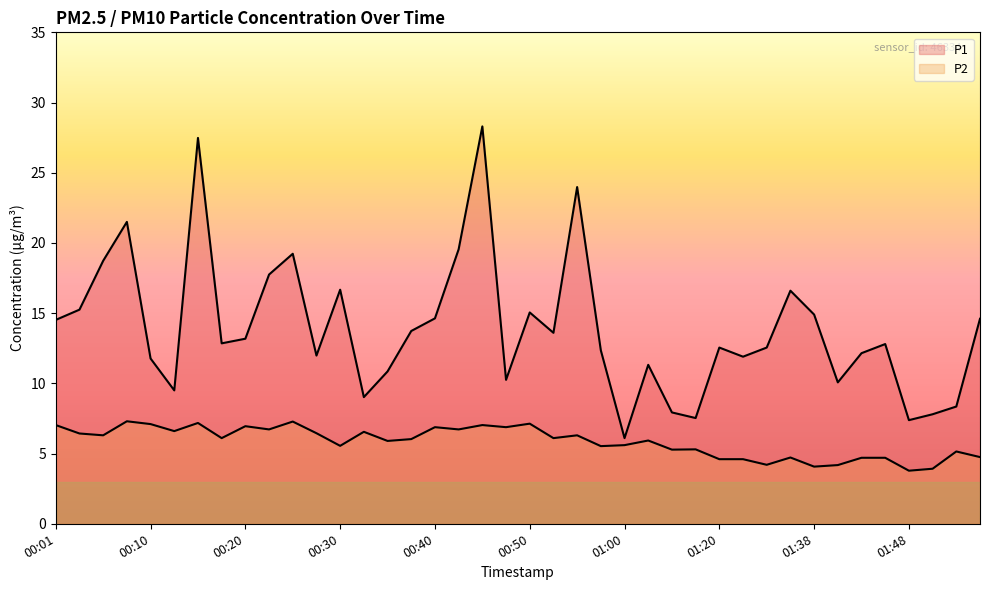

What is the value of the P1 point at the 5th from the left?

11.8